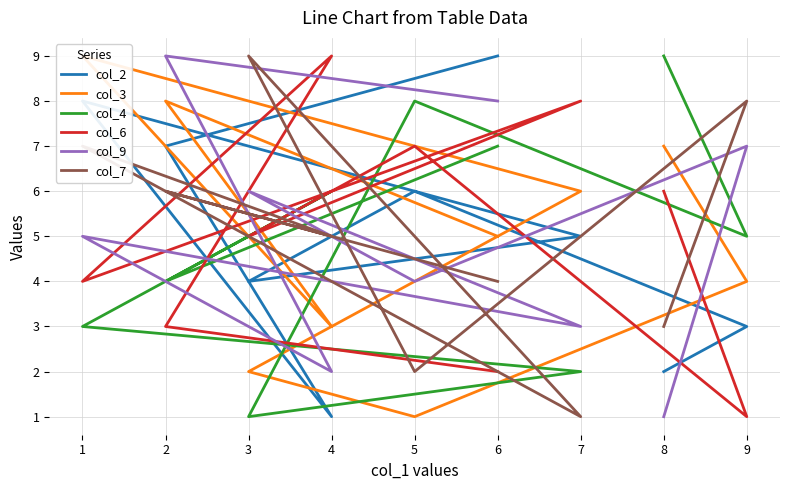

Between 5 and 8, which is larger?

5